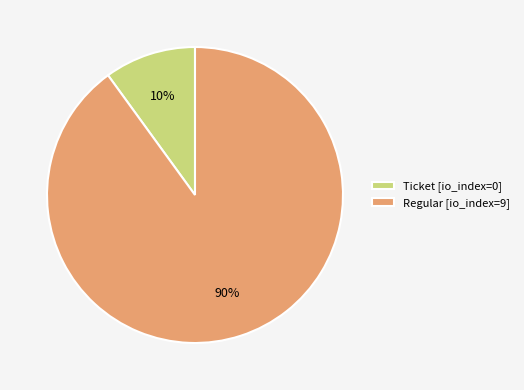

Which category has the biggest portion of the pie?

Regular [io_index=9]